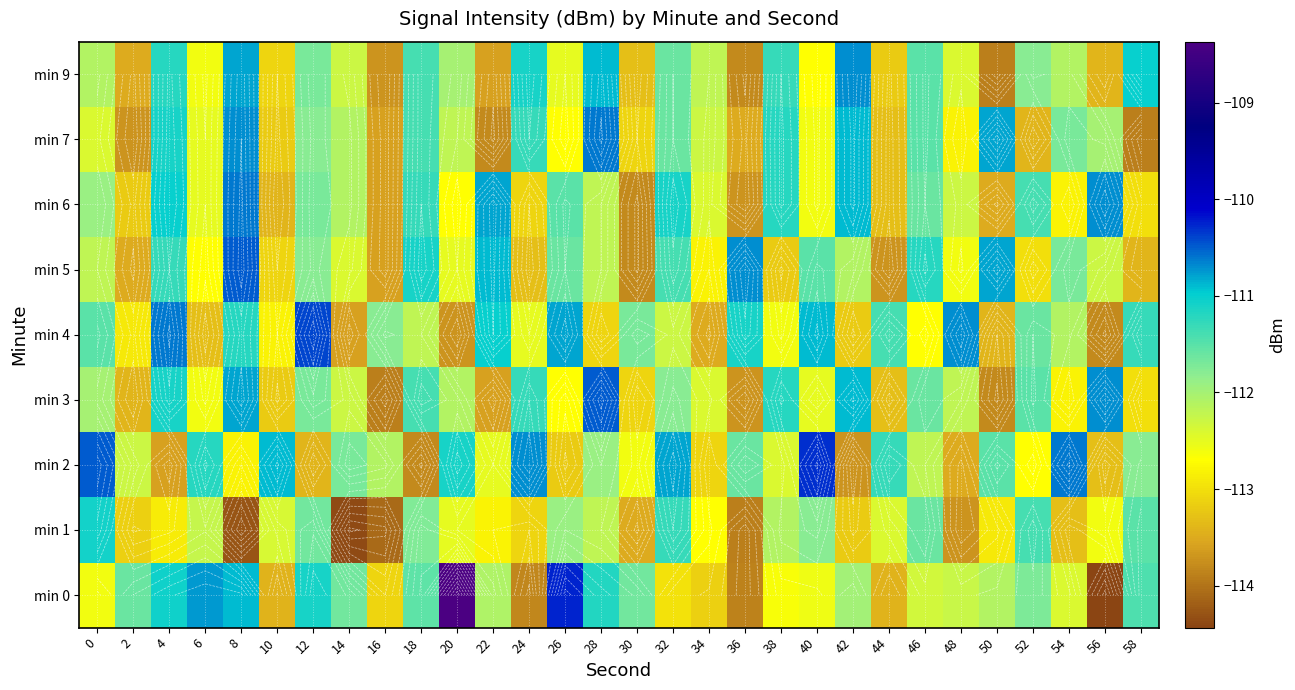

True or false: min 1 has a value of -112.4 at 44.

True